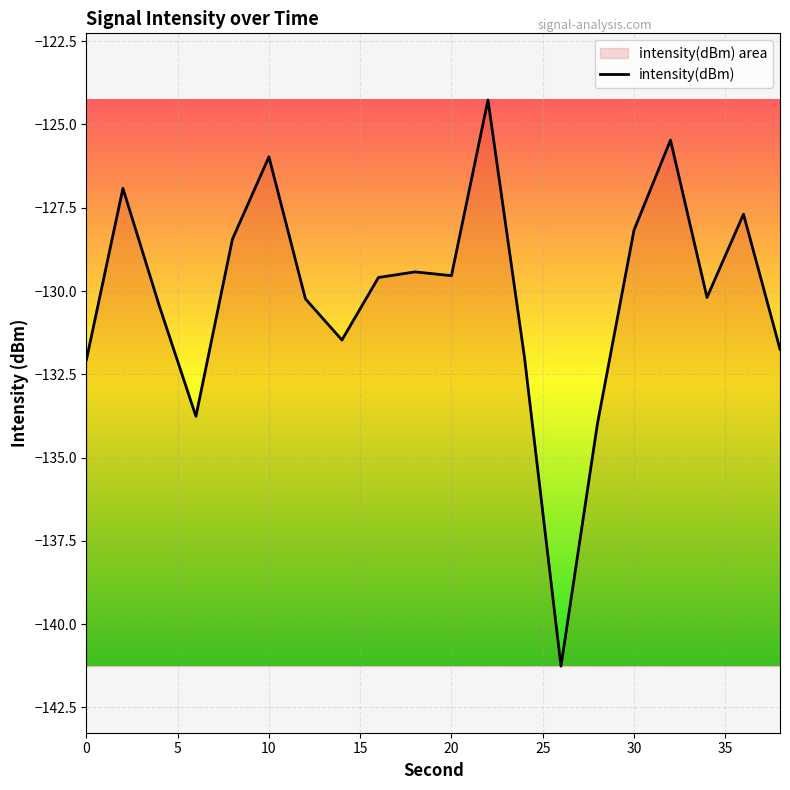

What is the smallest value displayed?

-141.3